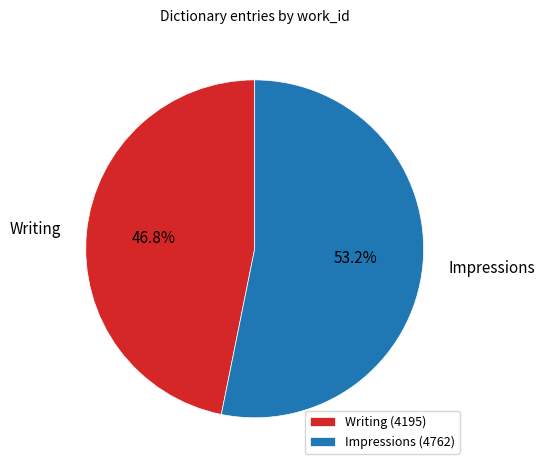

What portion of the pie excludes Impressions?

46.8%